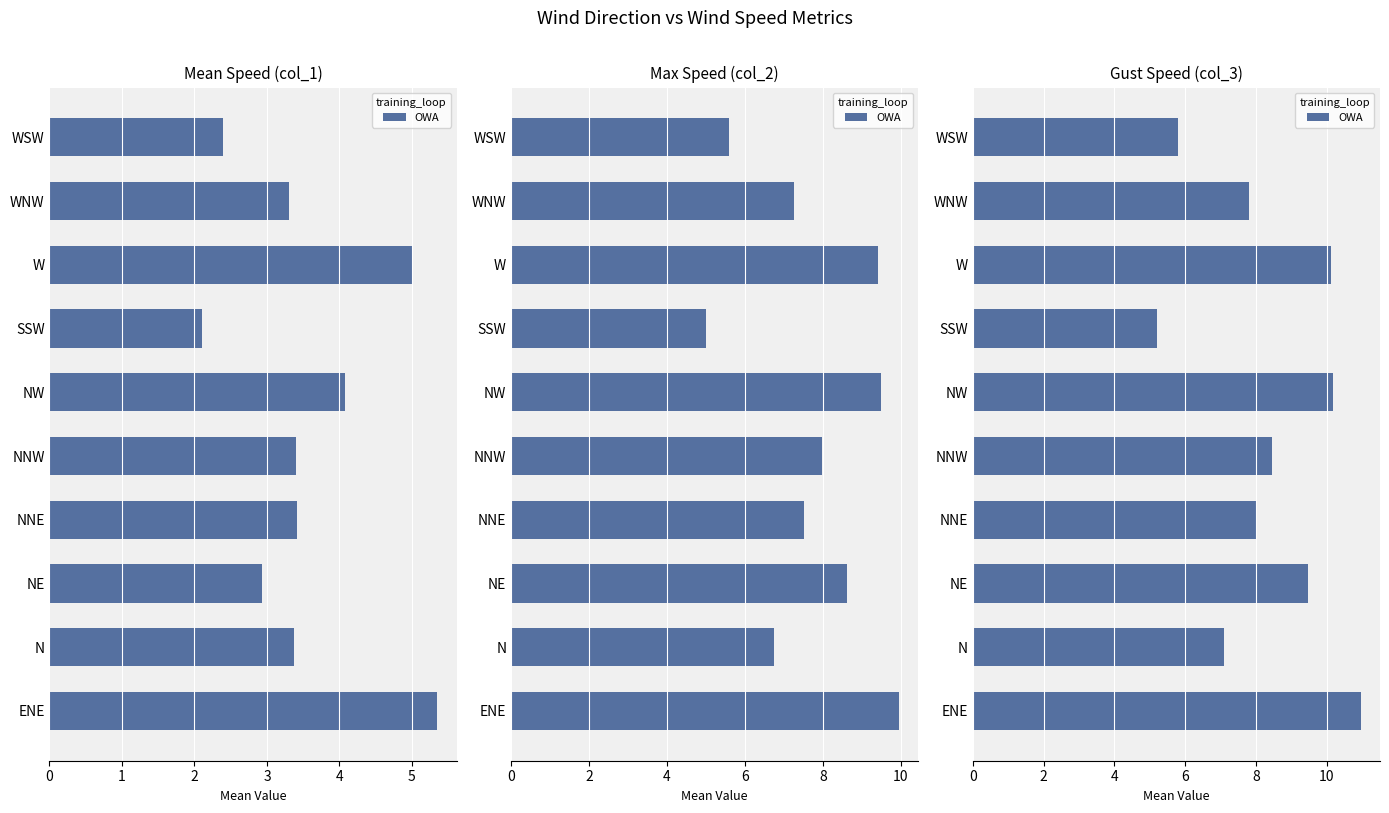

The value at 4 is 8.4. True or false?

True